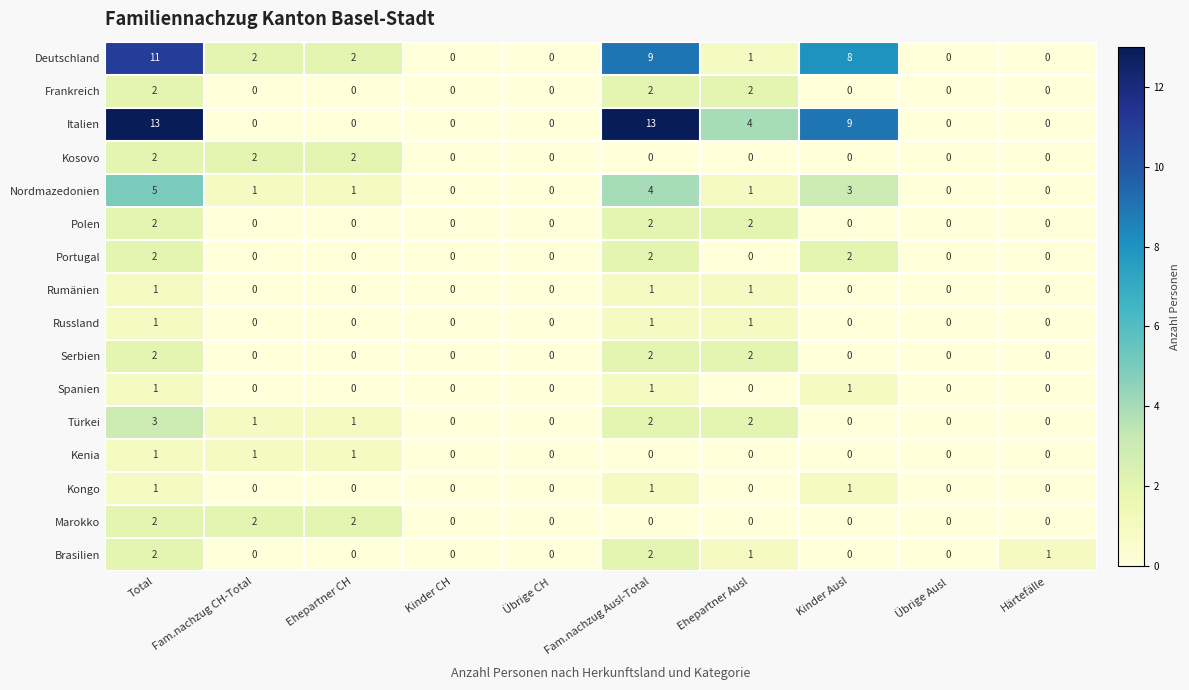

What is the difference between the highest and lowest values at Härtefälle?

1